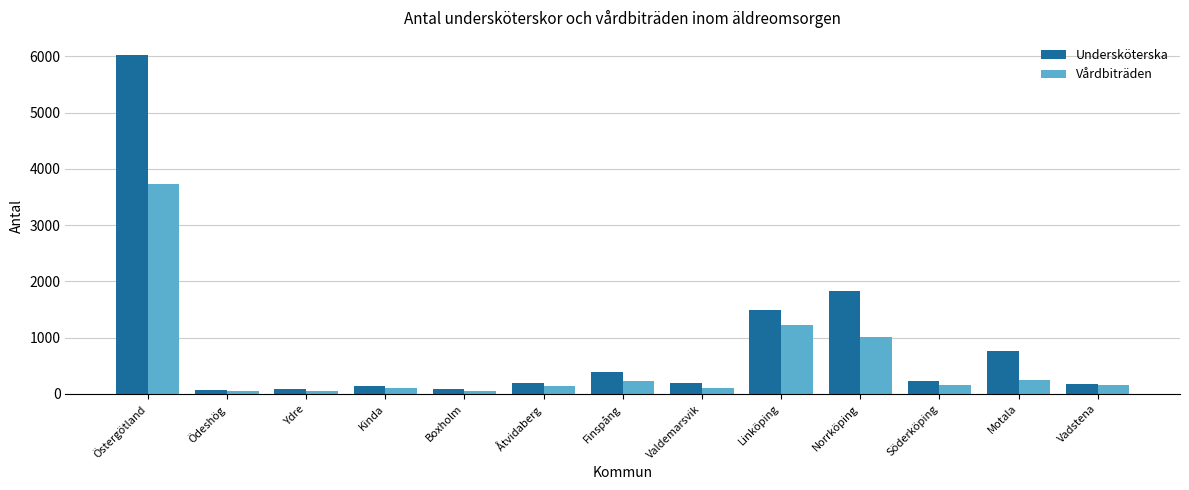

Is the value of Vårdbiträden at Östergötland greater than the value of Undersköterska at Norrköping?

Yes